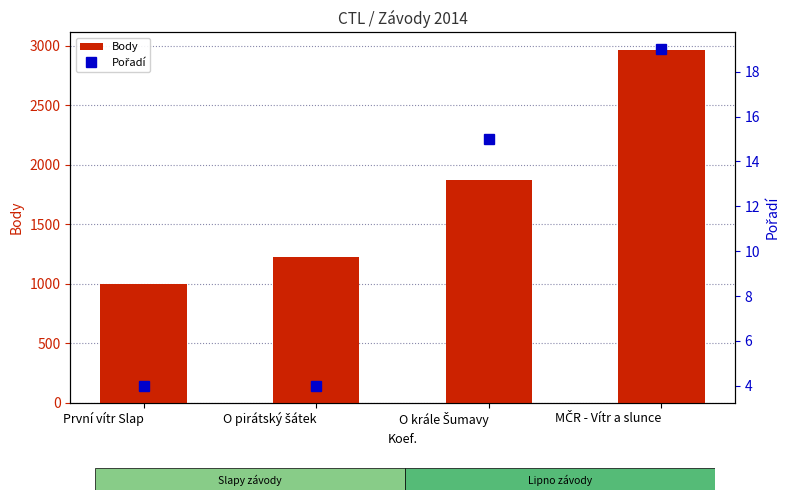

What is the value of the Pořadí bar at the 3rd from the left?

15